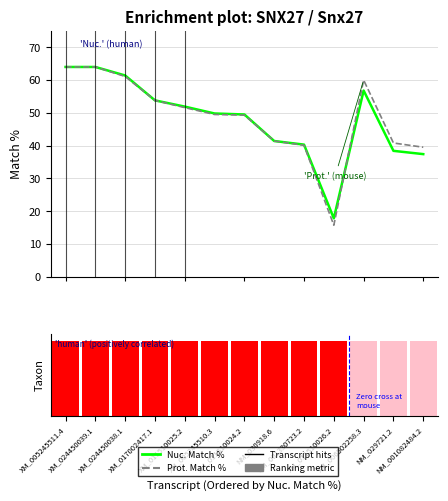

Rank the series by their maximum value, from lowest to highest.

Nuc. Match %, Prot. Match %